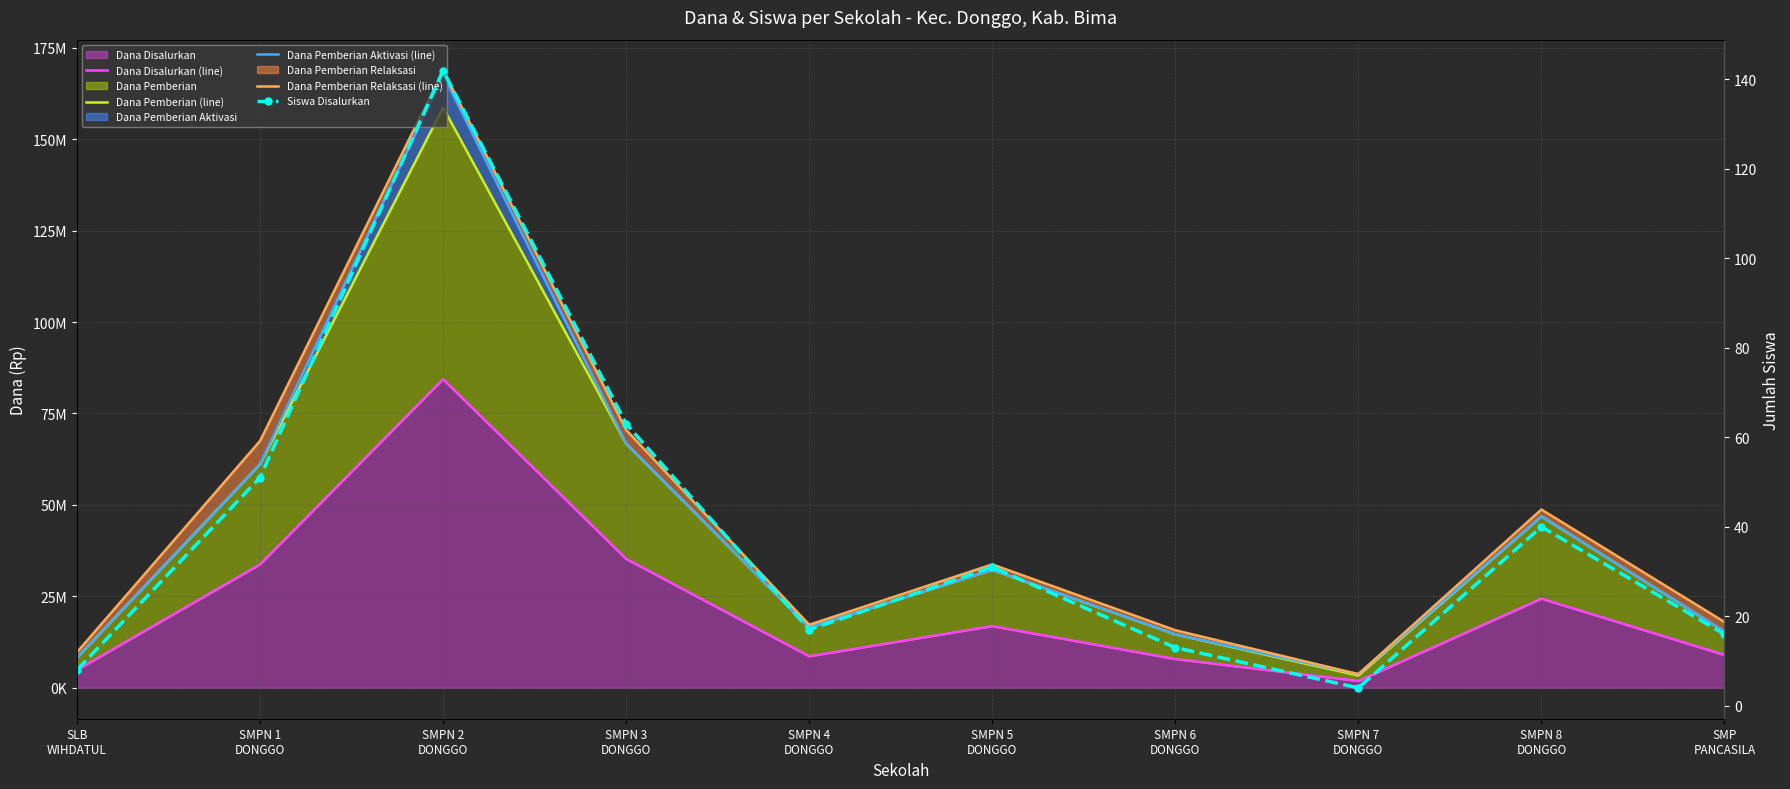

The value of Dana Pemberian Relaksasi (line) at SMPN 7
DONGGO is 6675781. True or false?

False